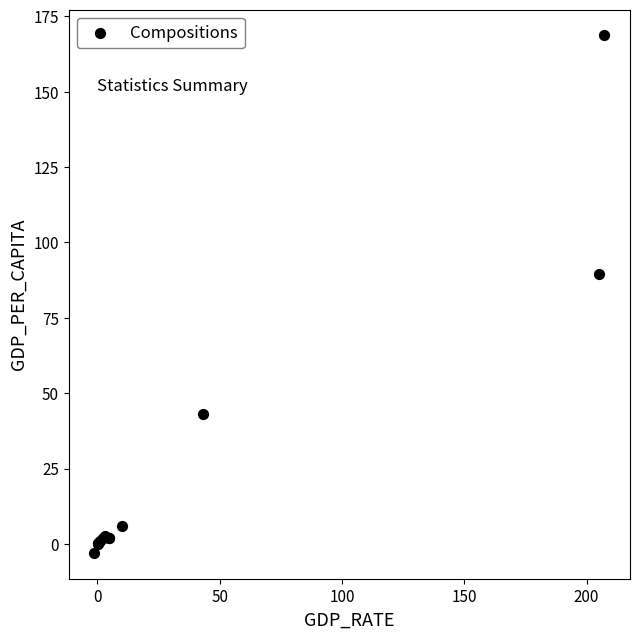

What Y value in the scatter plot is closest to 82?

89.7